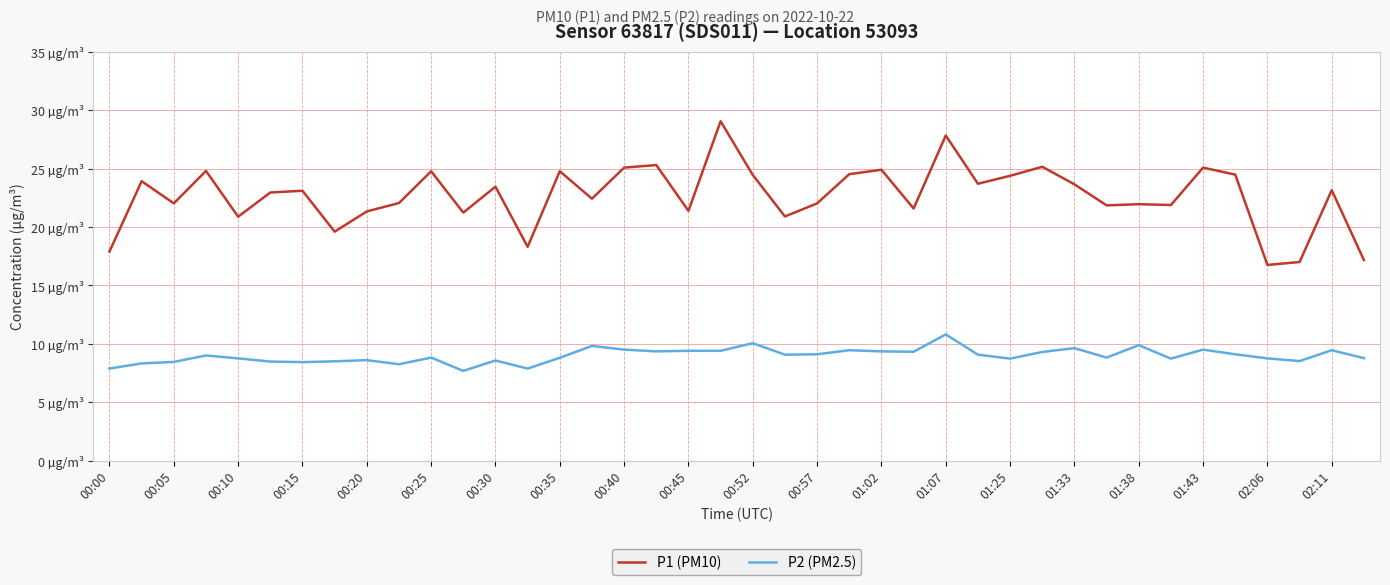

What is the highest value of the P1 (PM10) series?

29.1